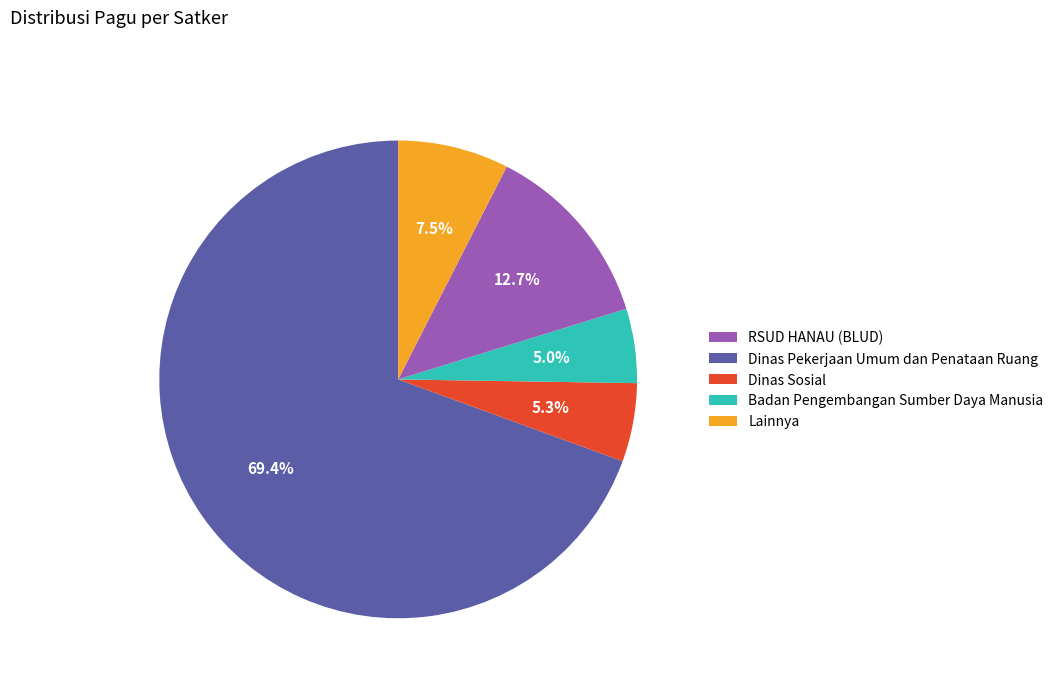

Count the number of slices in the pie.

5